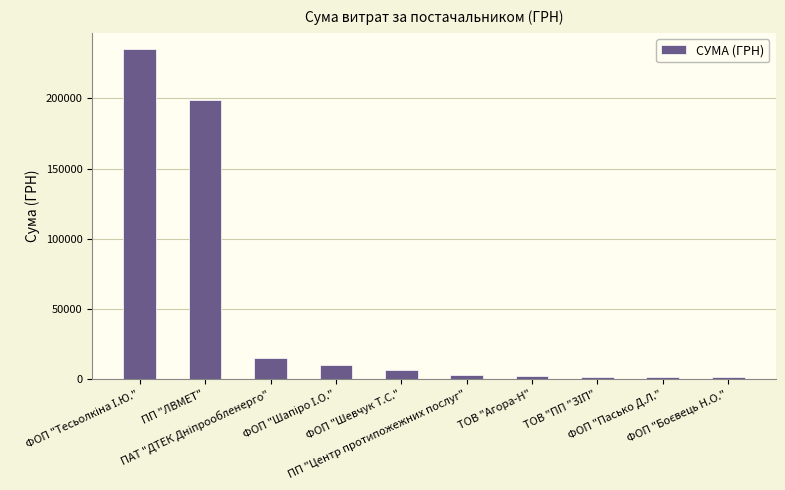

What is the difference between the maximum and minimum values?

233584.7